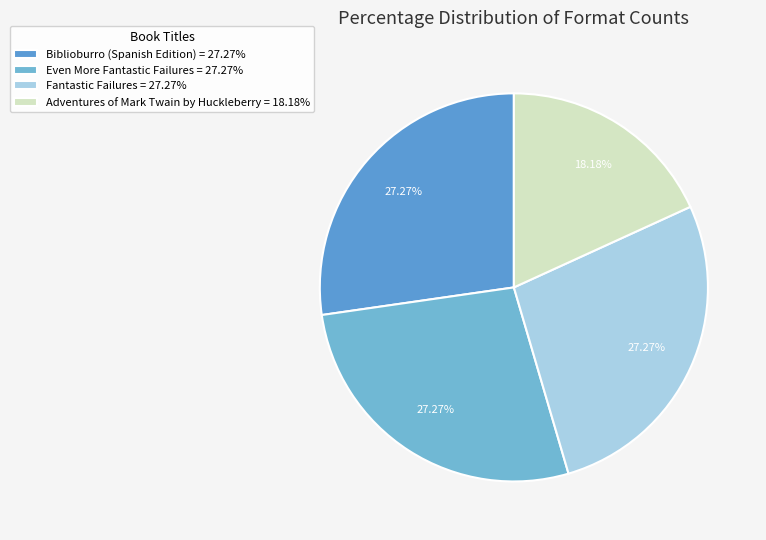

What is the largest slice in the pie chart?

Biblioburro (Spanish Edition)